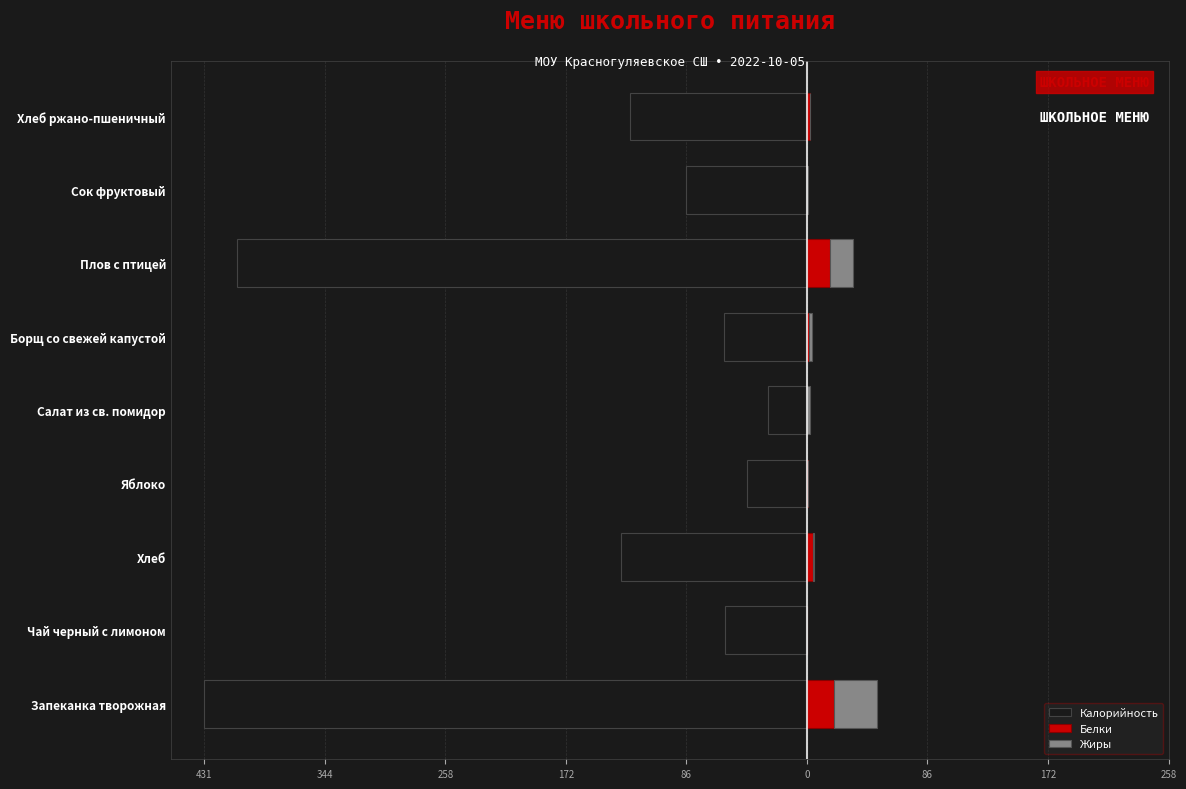

True or false: Калорийность has a value of -101.6 at Борщ со свежей капустой.

False